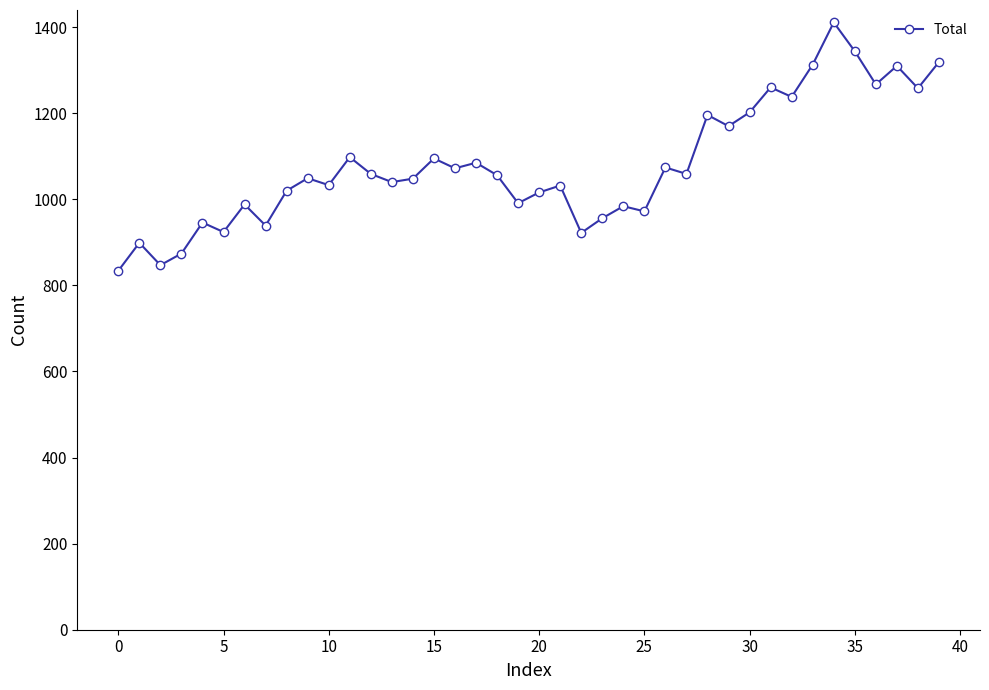

How many values are below 1056?

20